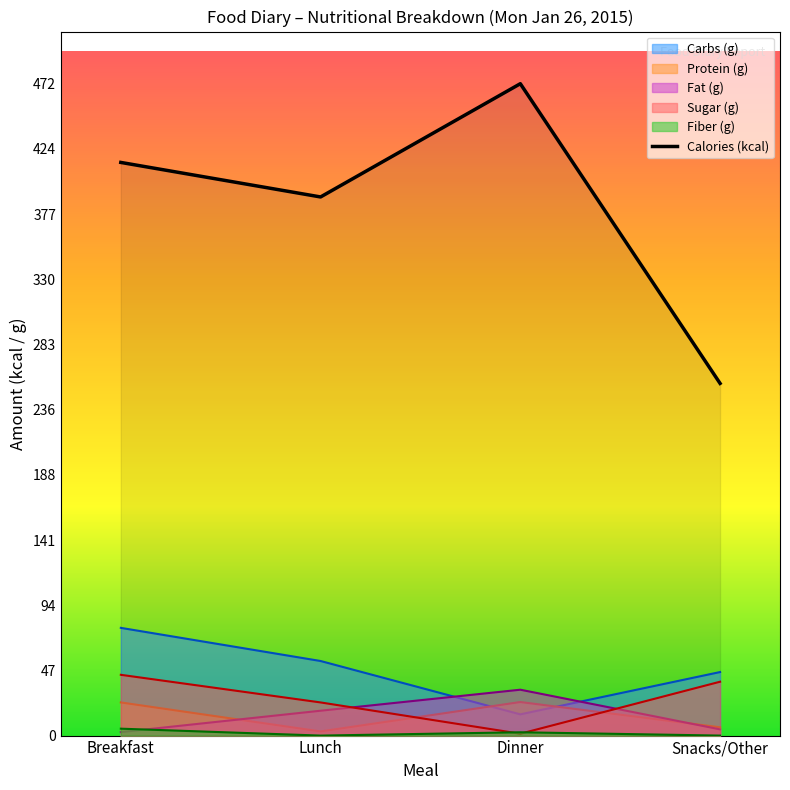

How many categories are shown in the chart?

4